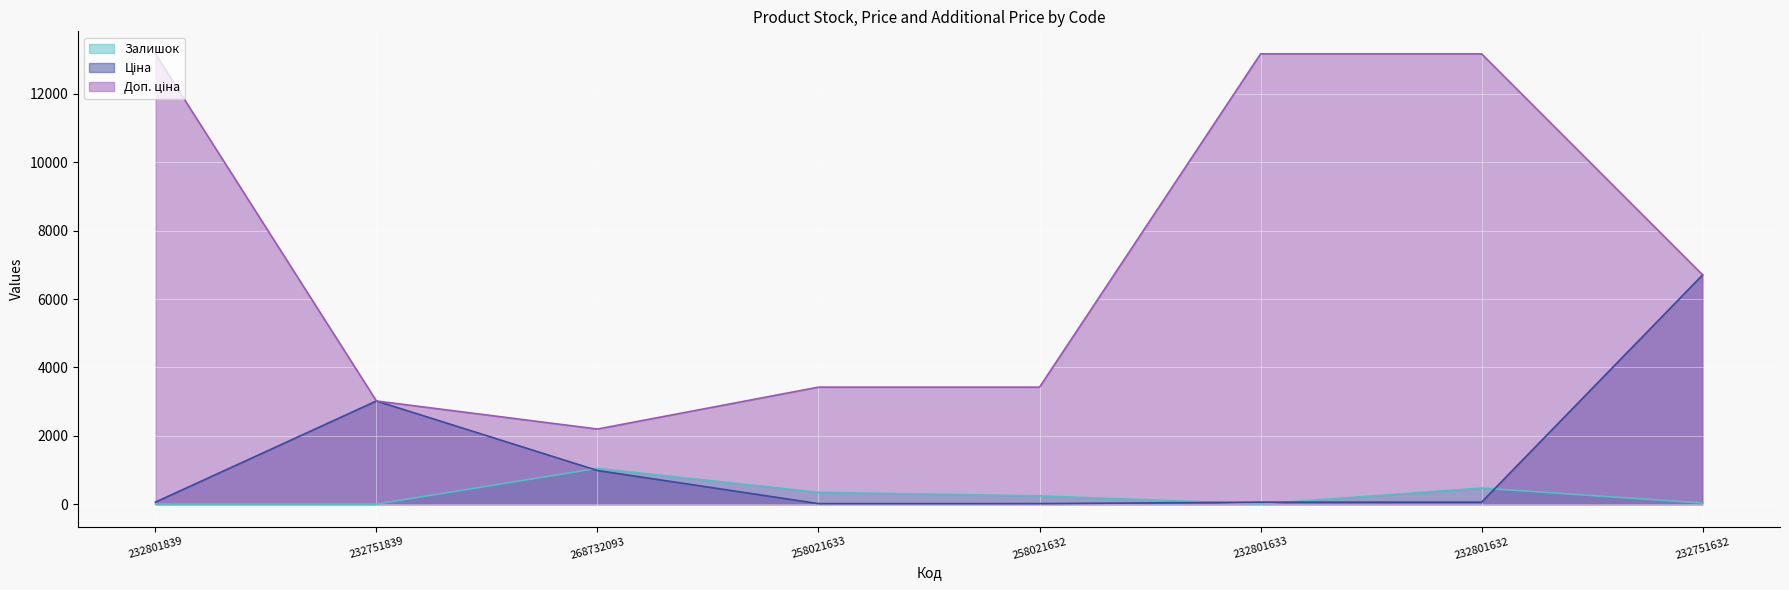

Where does the Ціна series first go above 58?

232801839